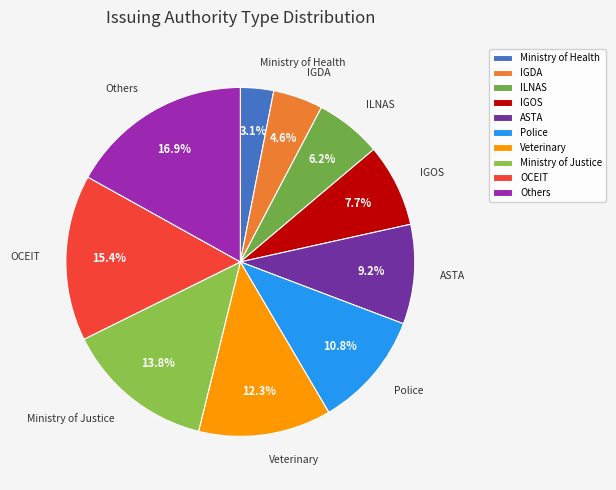

How many segments does this pie chart have?

10